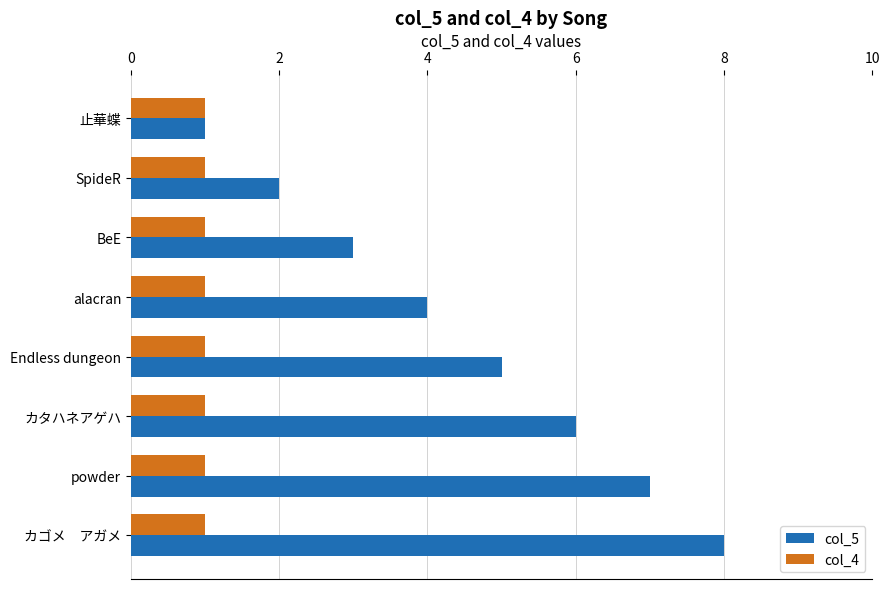

The col_4 series shows 0 at alacran. True or false?

False